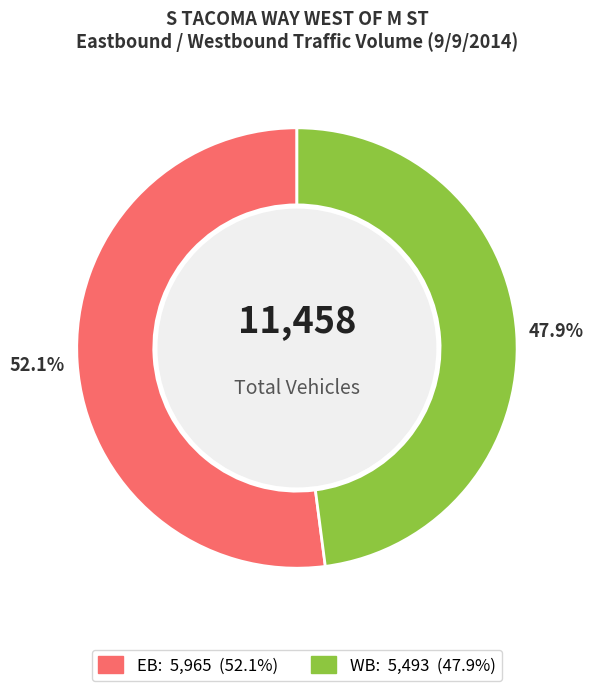

Count the number of slices in the pie.

2